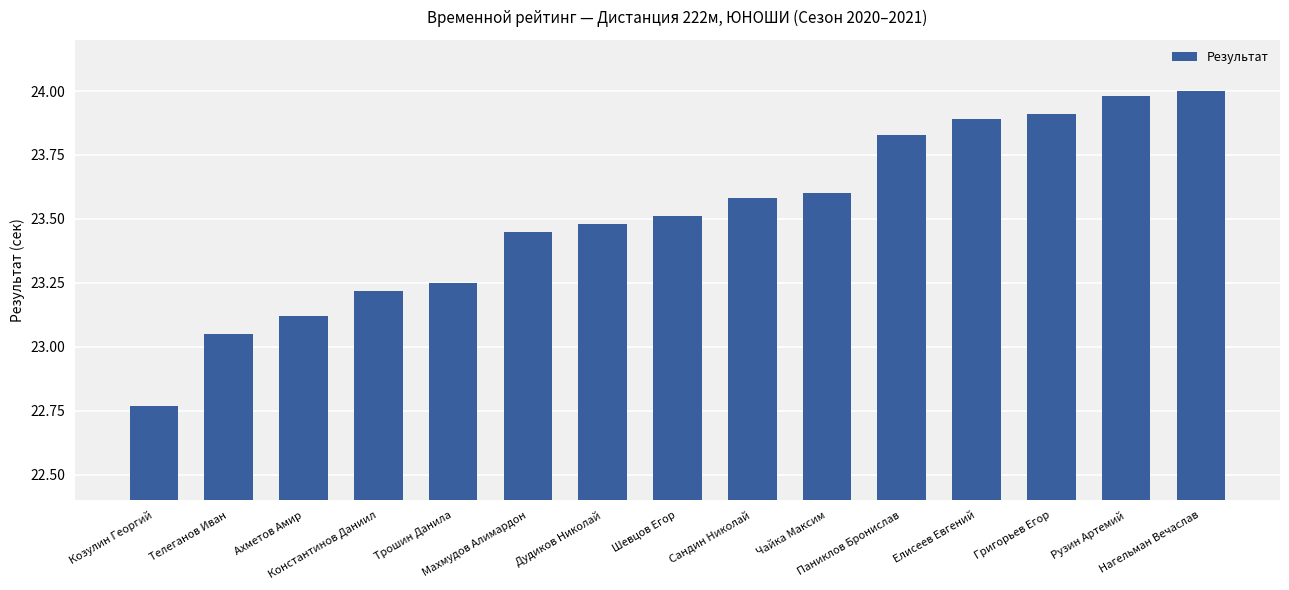

What is the difference between the maximum and minimum values?

1.2